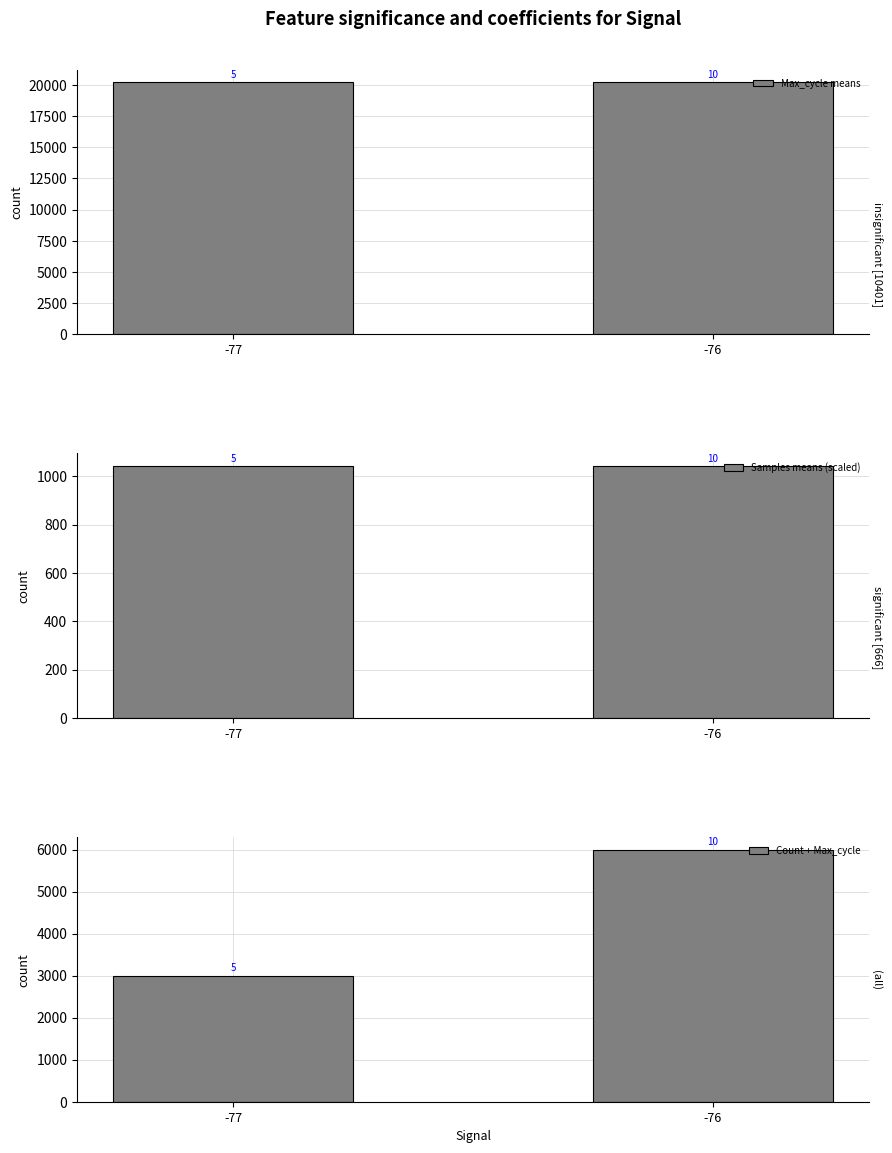

Rank the series by their average value, from highest to lowest.

Max_cycle means, Count + Max_cycle, Samples means (scaled)